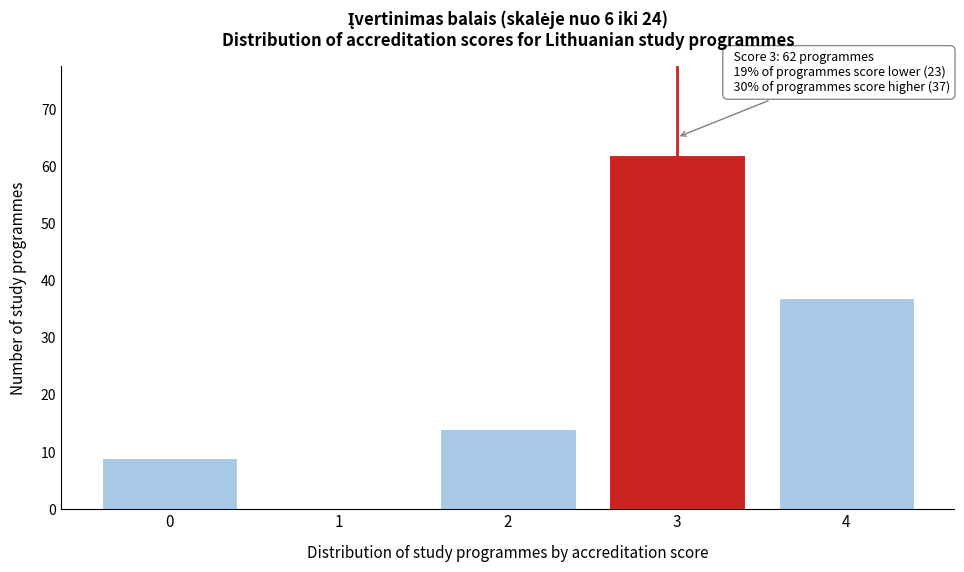

Reading left to right, list all the values displayed in this chart.

0=9	1=0	2=14	3=62	4=37